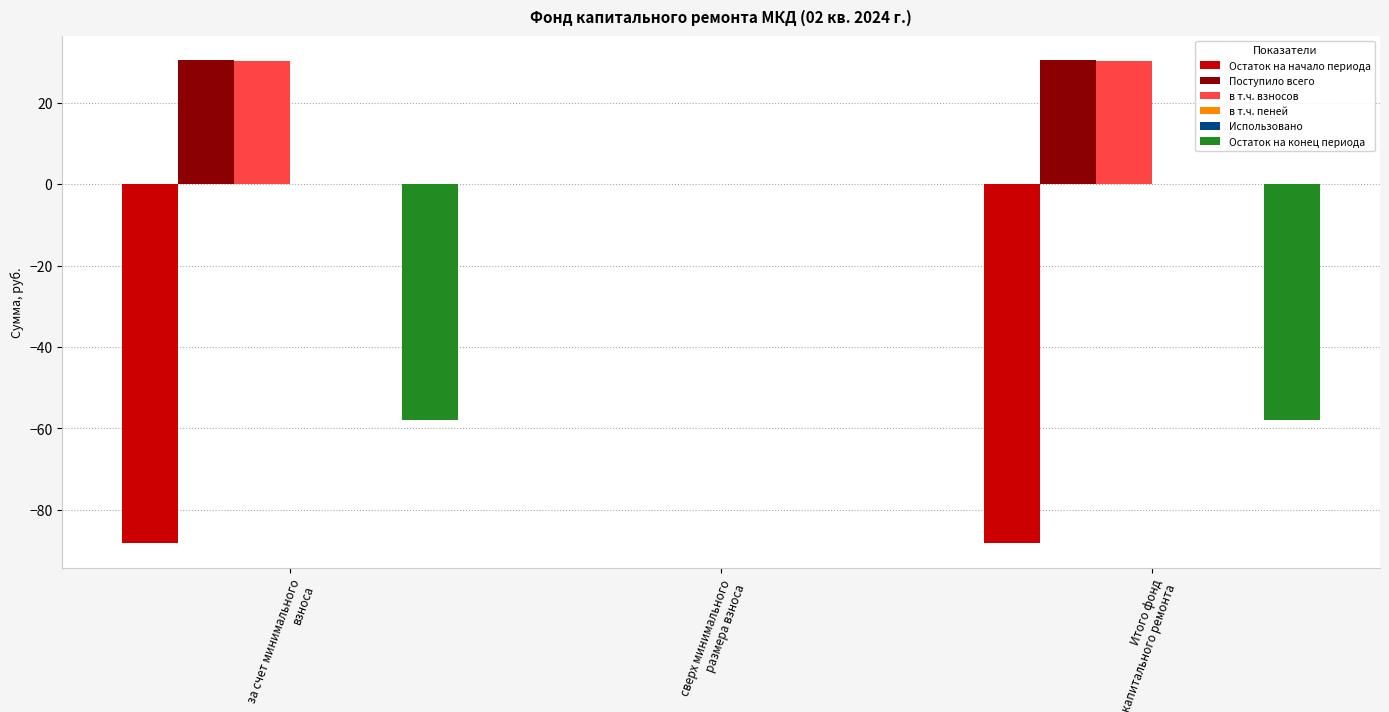

How many groups of bars are there?

3